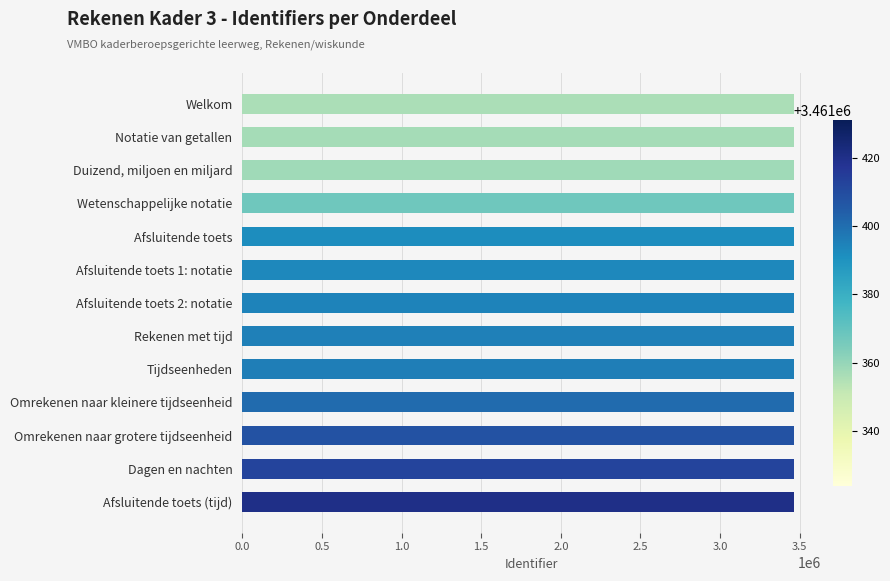

What is the value of the 4th bar from the top?

3461343